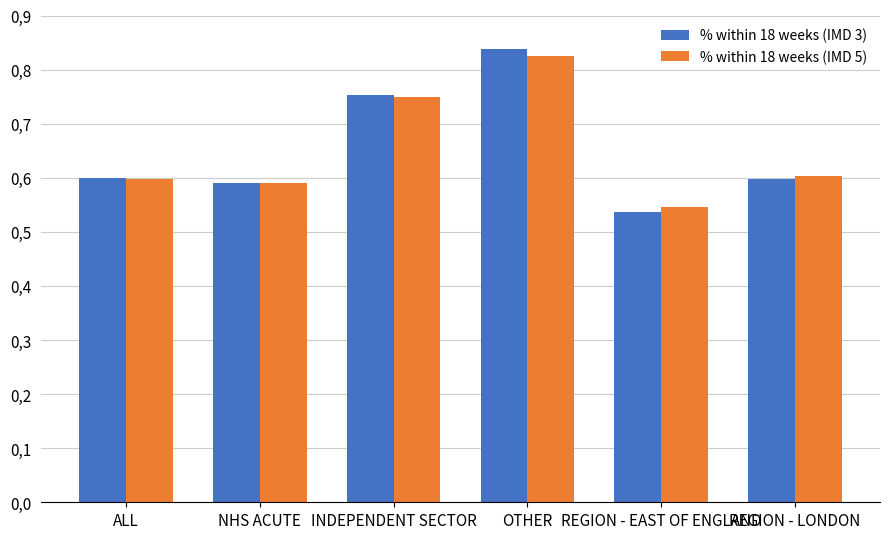

At which label does % within 18 weeks (IMD 5) reach its minimum?

REGION - EAST OF ENGLAND